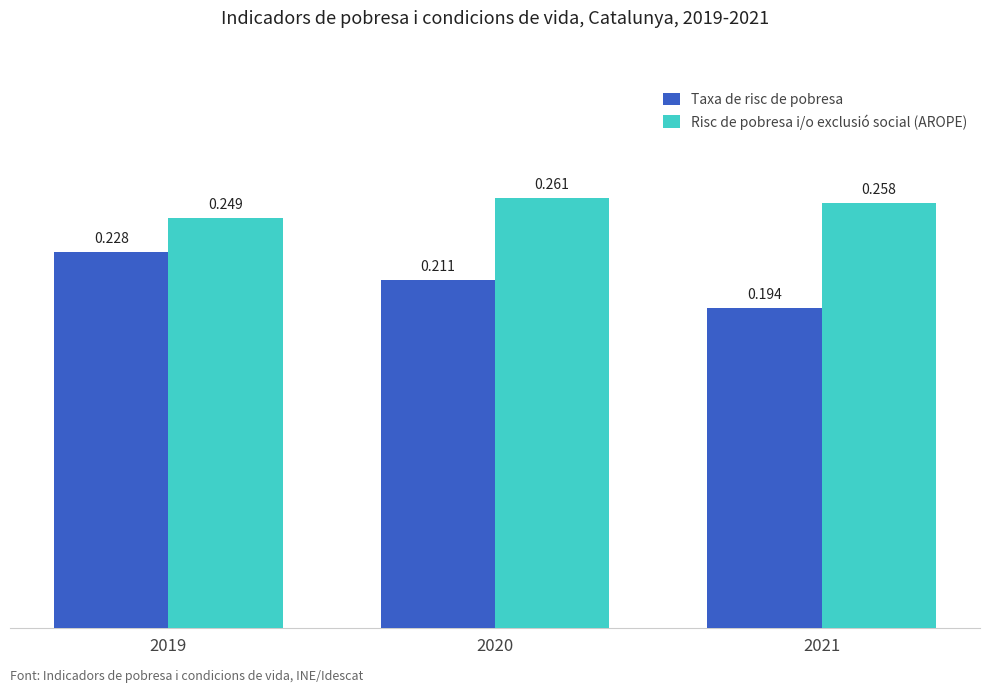

Between 2020 and 2021, which series saw the biggest shift?

Taxa de risc de pobresa